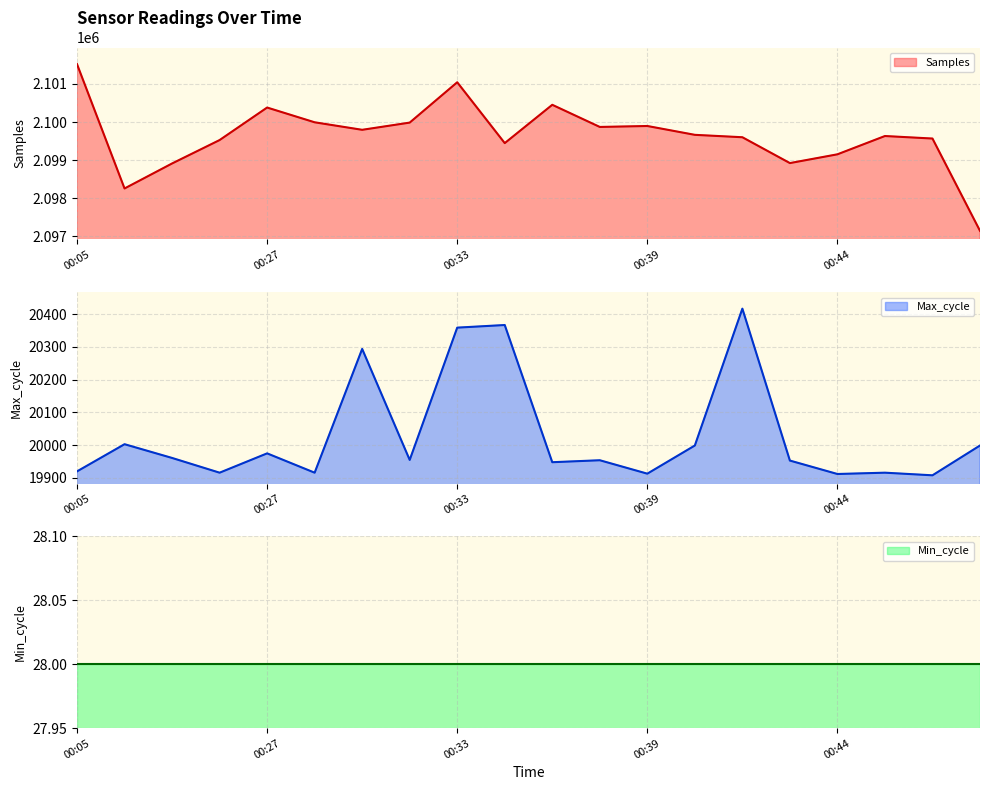

Is it true that Max_cycle equals 11001 at 00:27?

False